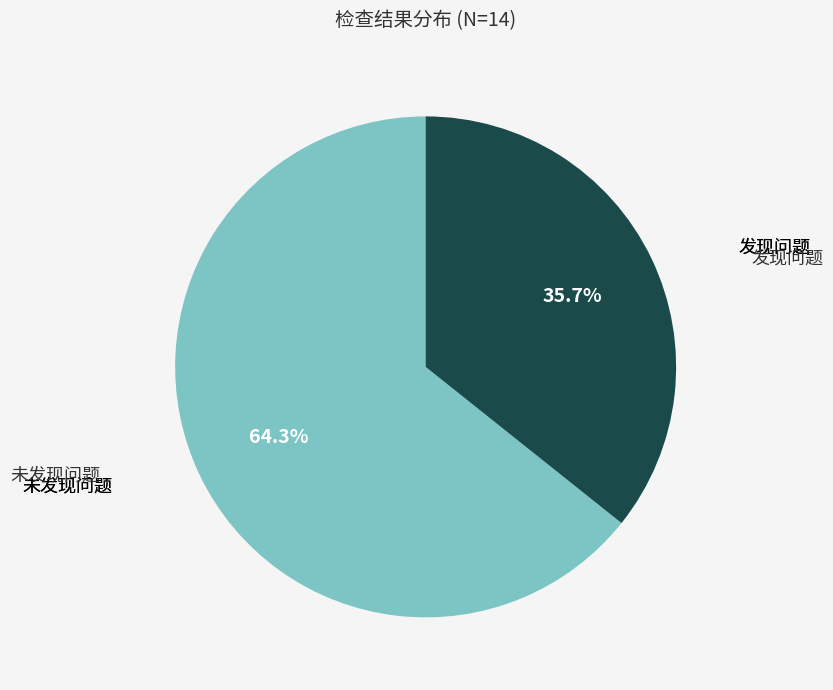

Which has a higher value, 发现问题 or 未发现问题?

未发现问题